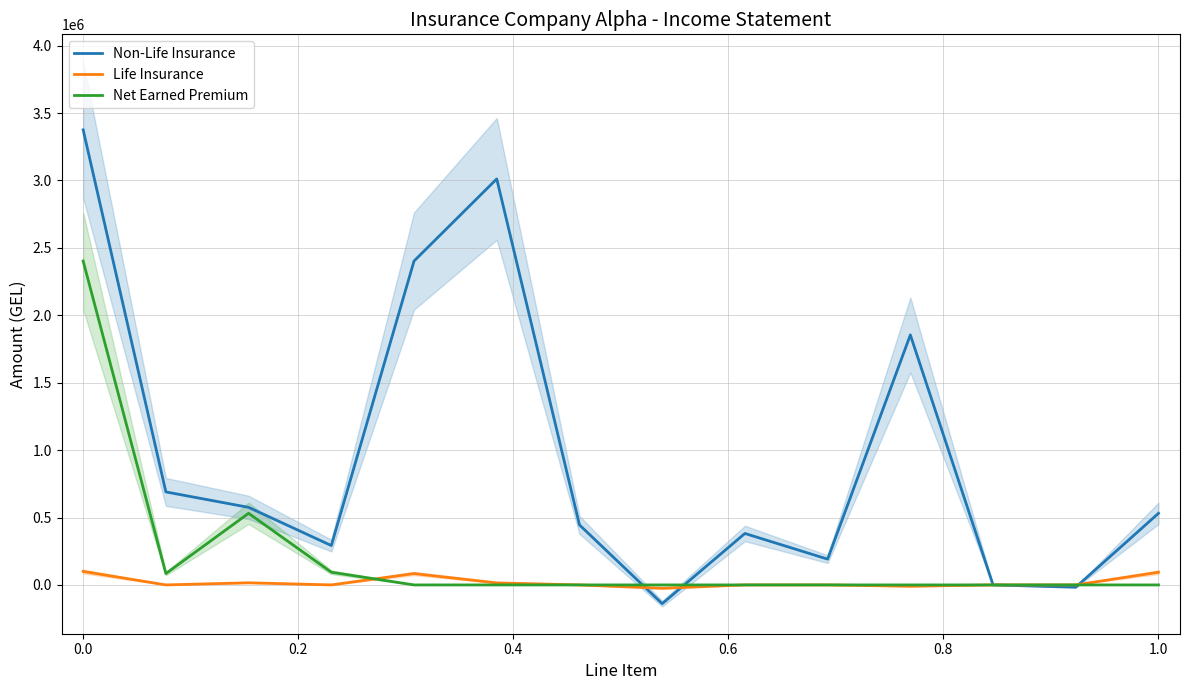

How many data points does each series have?

14